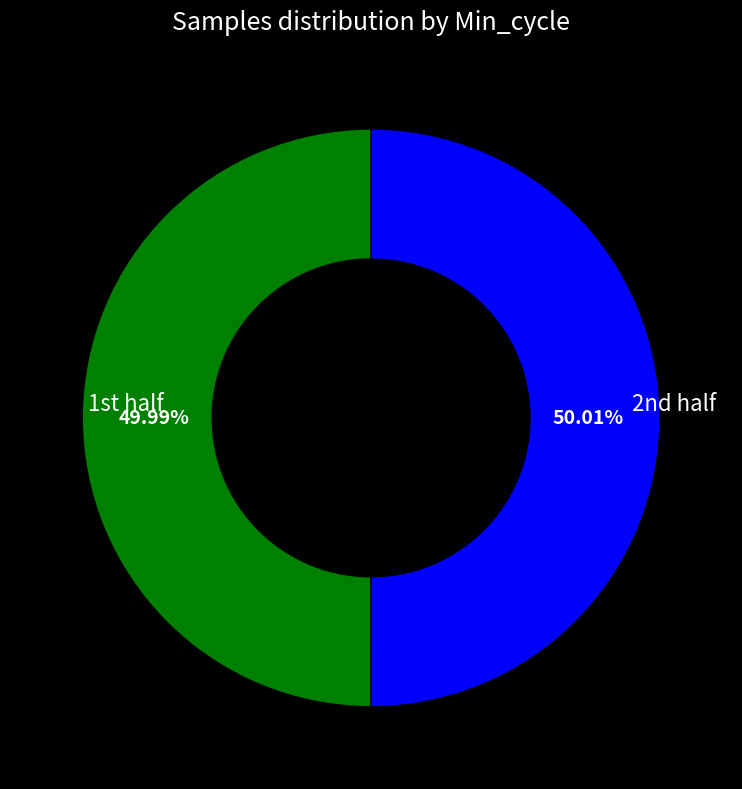

Is there a majority slice in this chart?

Yes